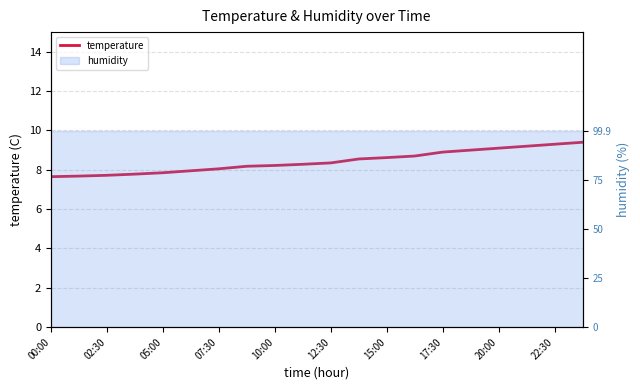

How many values exceed 8?

14